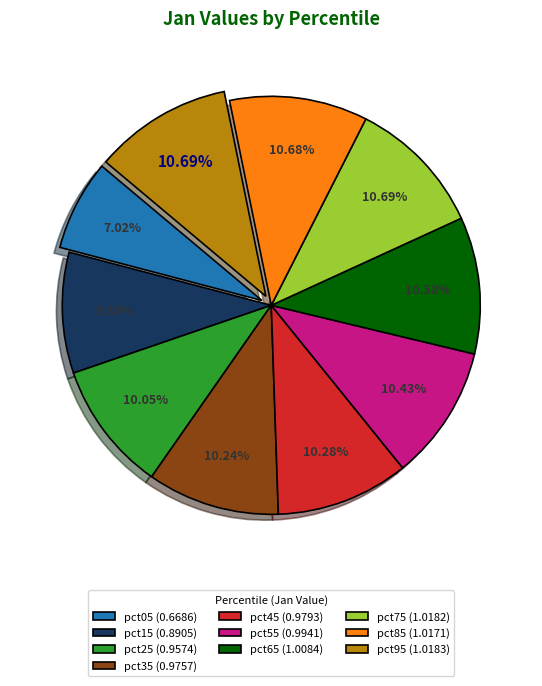

To the nearest percent, what is the difference between the largest and smallest slice percentages?

4%